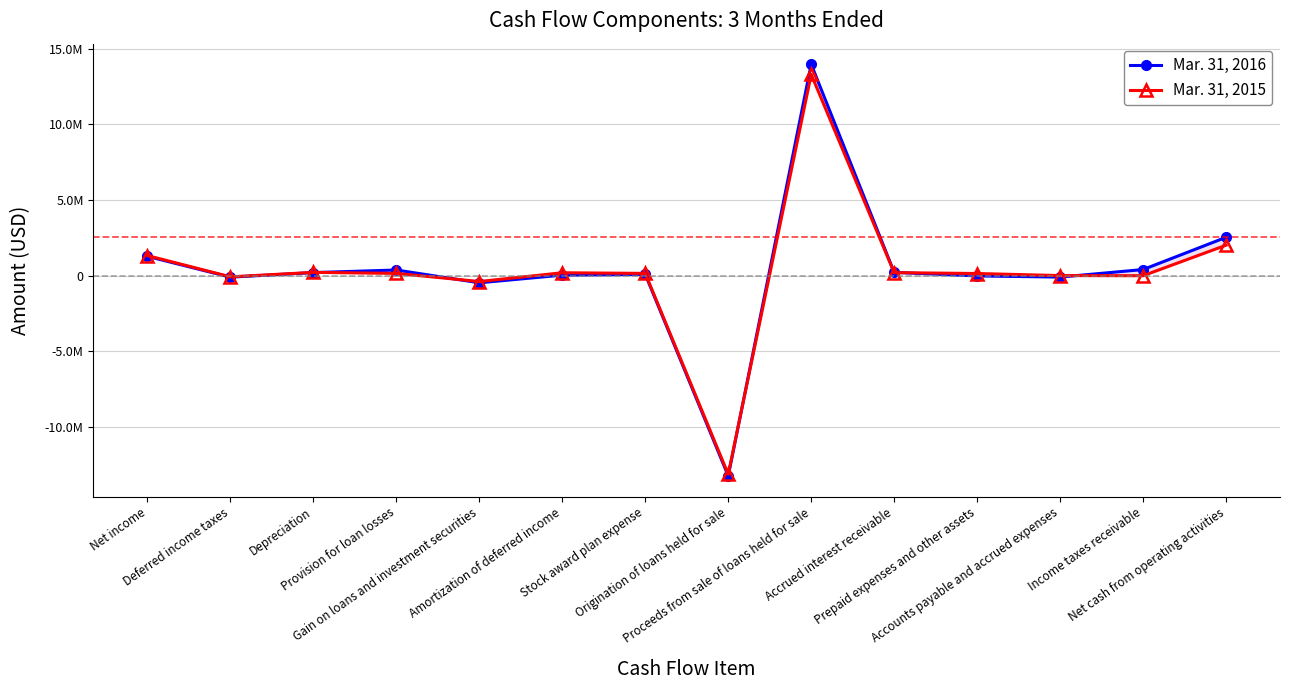

Rank the series by their average value, from lowest to highest.

Mar. 31, 2015, Mar. 31, 2016